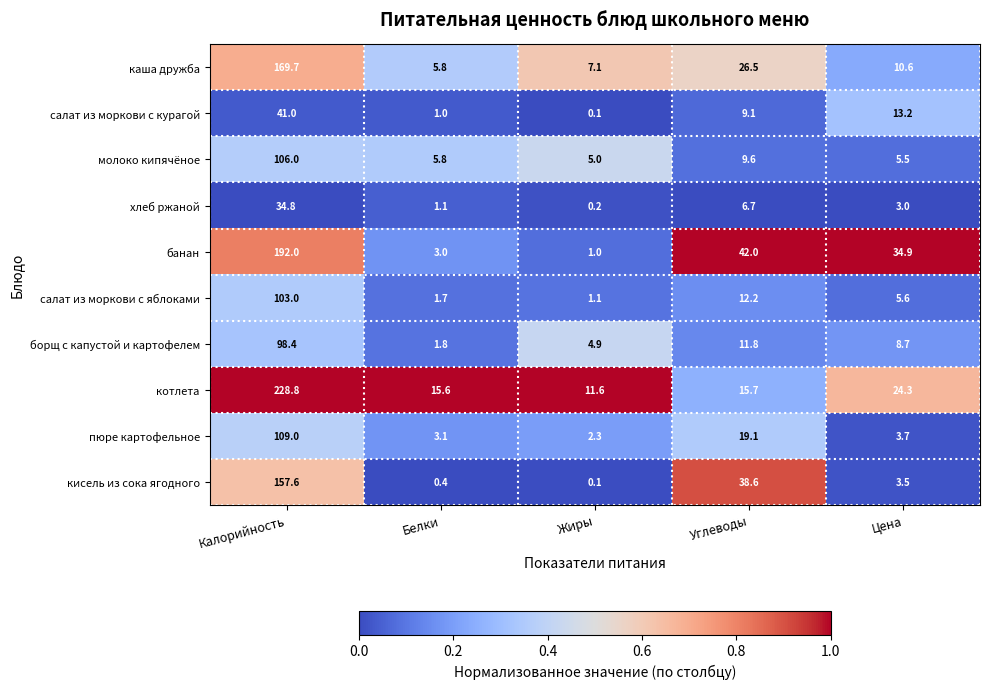

Is it true that хлеб ржаной equals 6.7 at Углеводы?

True